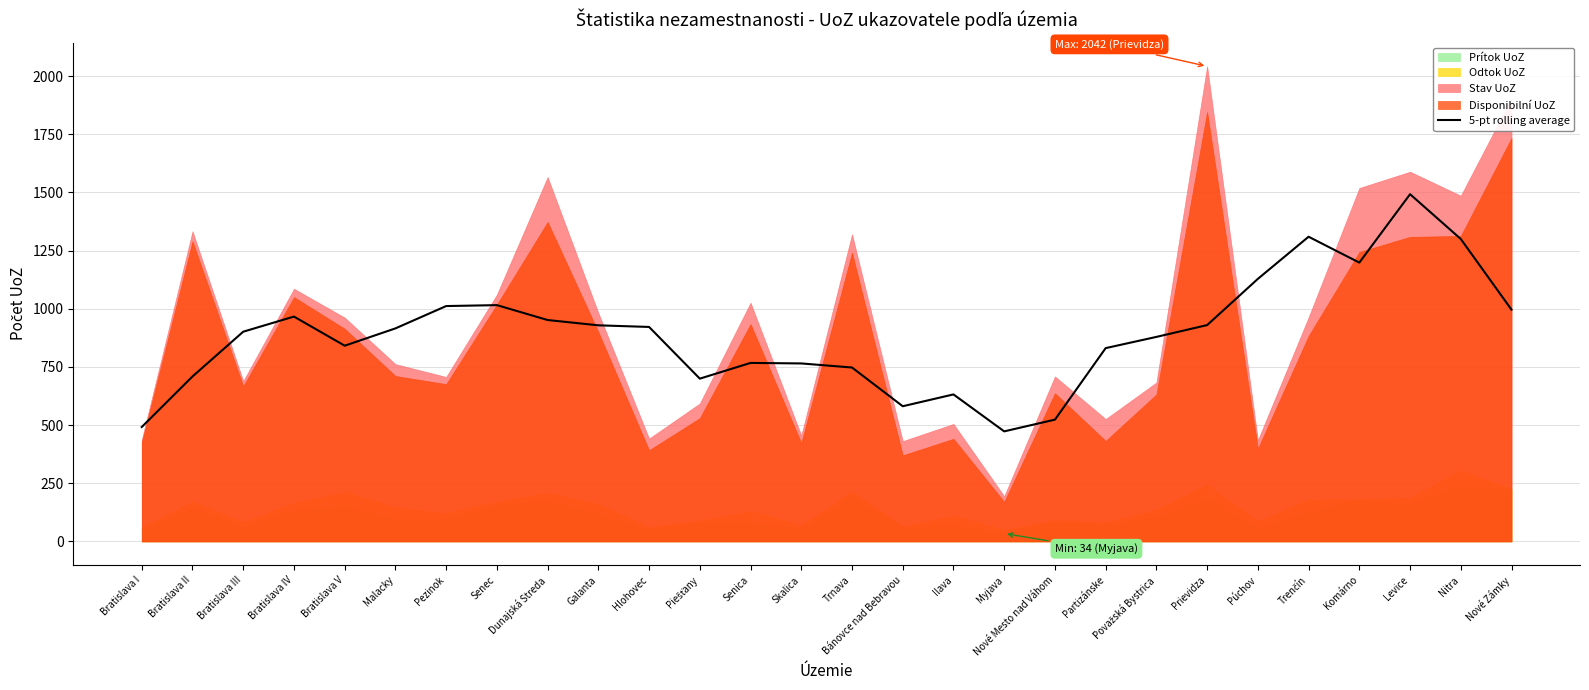

Read the value at Bratislava I.

491.8